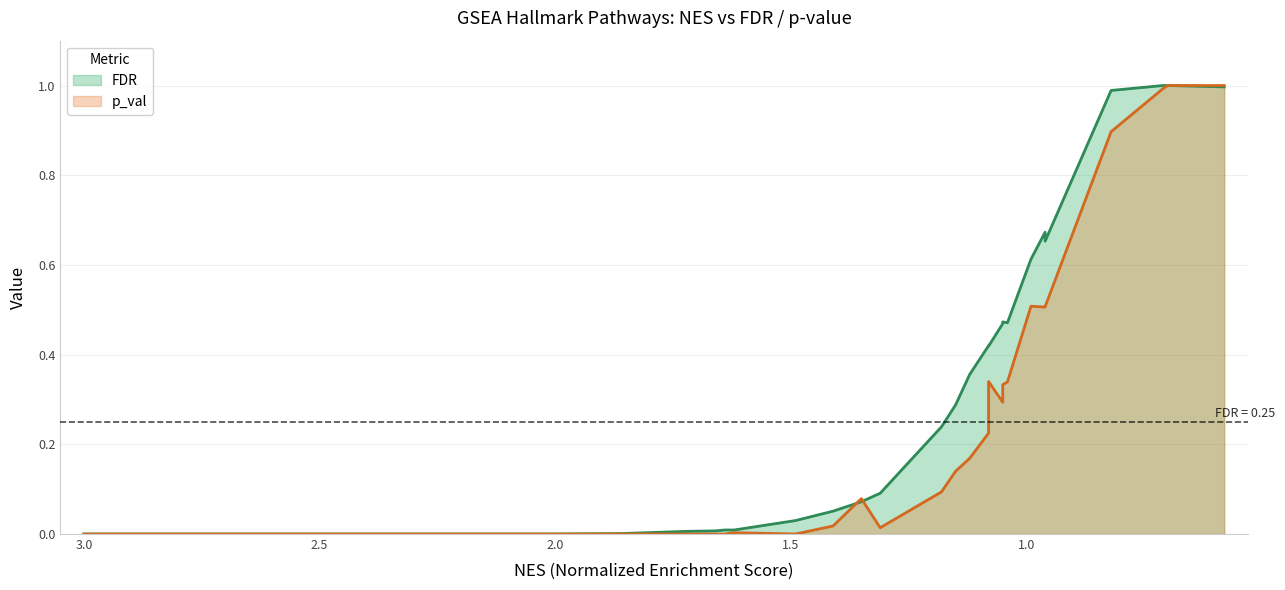

Which series ends up on top after the final intersection of p_val and FDR?

FDR